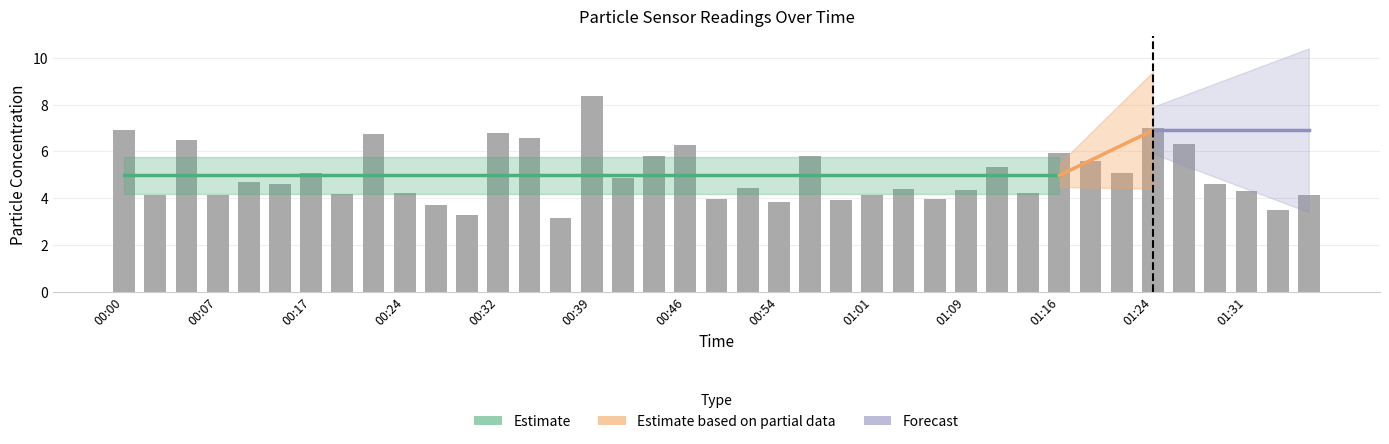

What is the change in value from 00:14 to 00:22?

+2.1